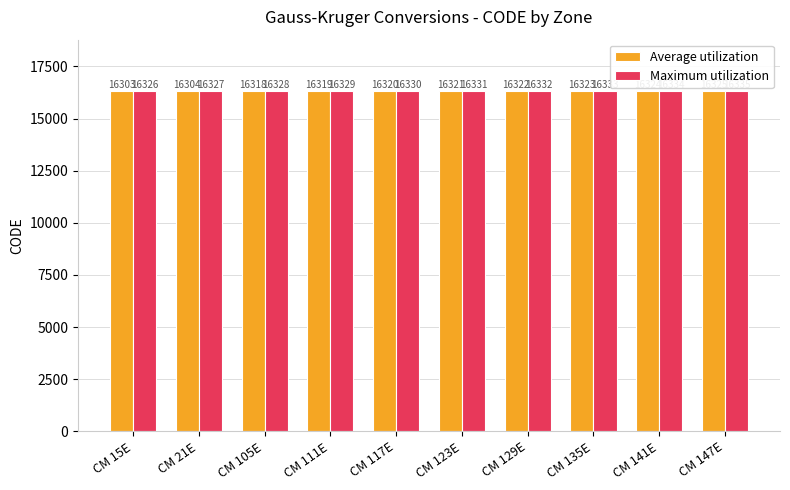

What is the approximate value of Maximum utilization at CM 15E?

16326